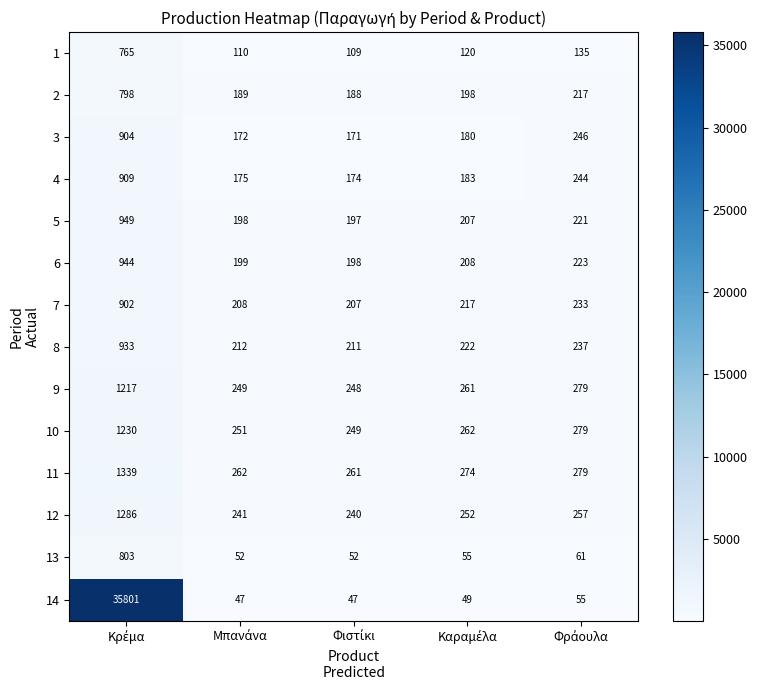

Which series has the widest spread of values?

14